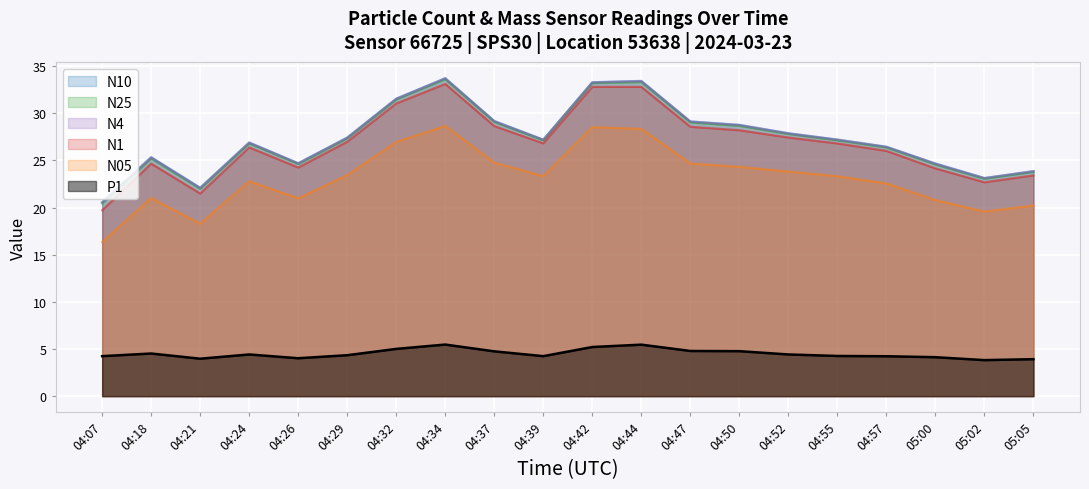

What position from the right is 04:52?

6